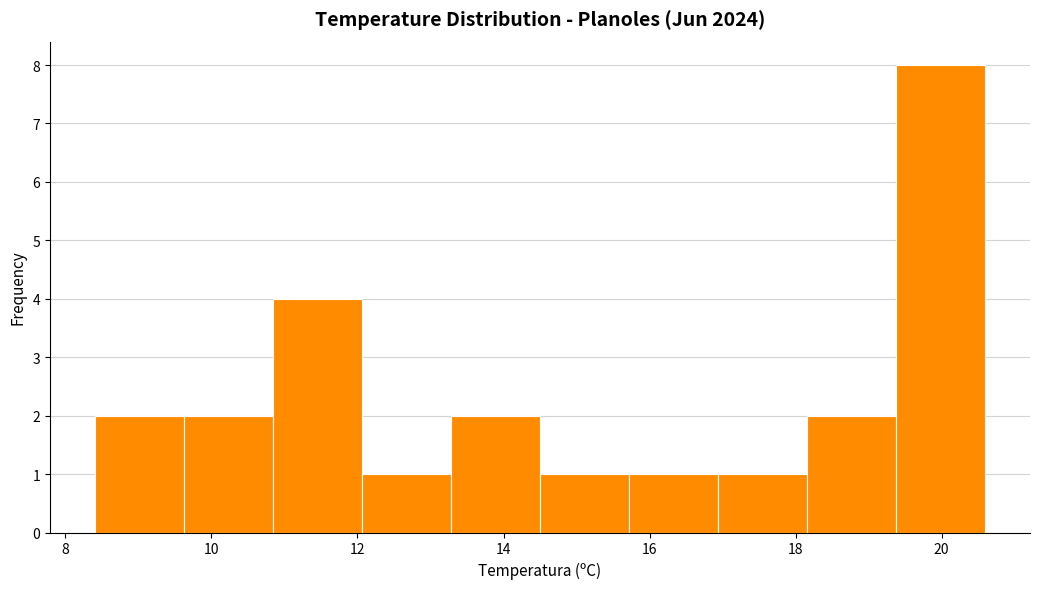

Reading left to right, list every bar in this chart as the range it spans on the x-axis followed by its height. Neither the bar edges nor the heights are printed on the chart, so give them approximately, as read against the axes.

8.40 to 9.62: 2
9.62 to 10.84: 2
10.84 to 12.06: 4
12.06 to 13.28: 1
13.28 to 14.50: 2
14.50 to 15.72: 1
15.72 to 16.94: 1
16.94 to 18.16: 1
18.16 to 19.38: 2
19.38 to 20.60: 8